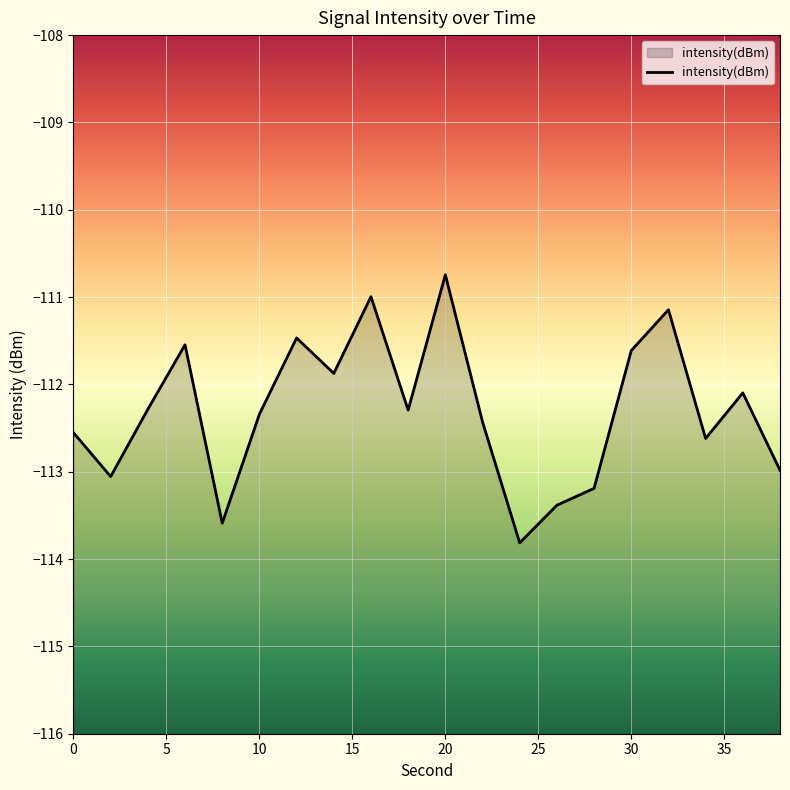

What is the difference between the maximum and second lowest values?

2.8